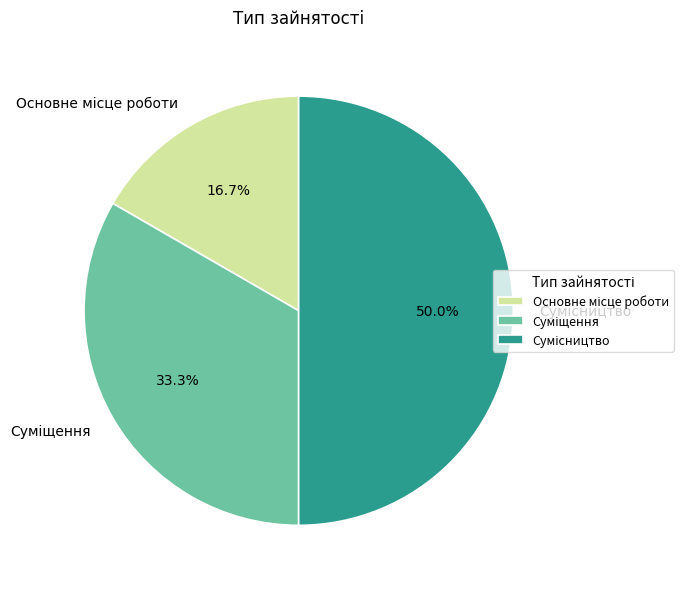

How many slices are in this pie chart?

3